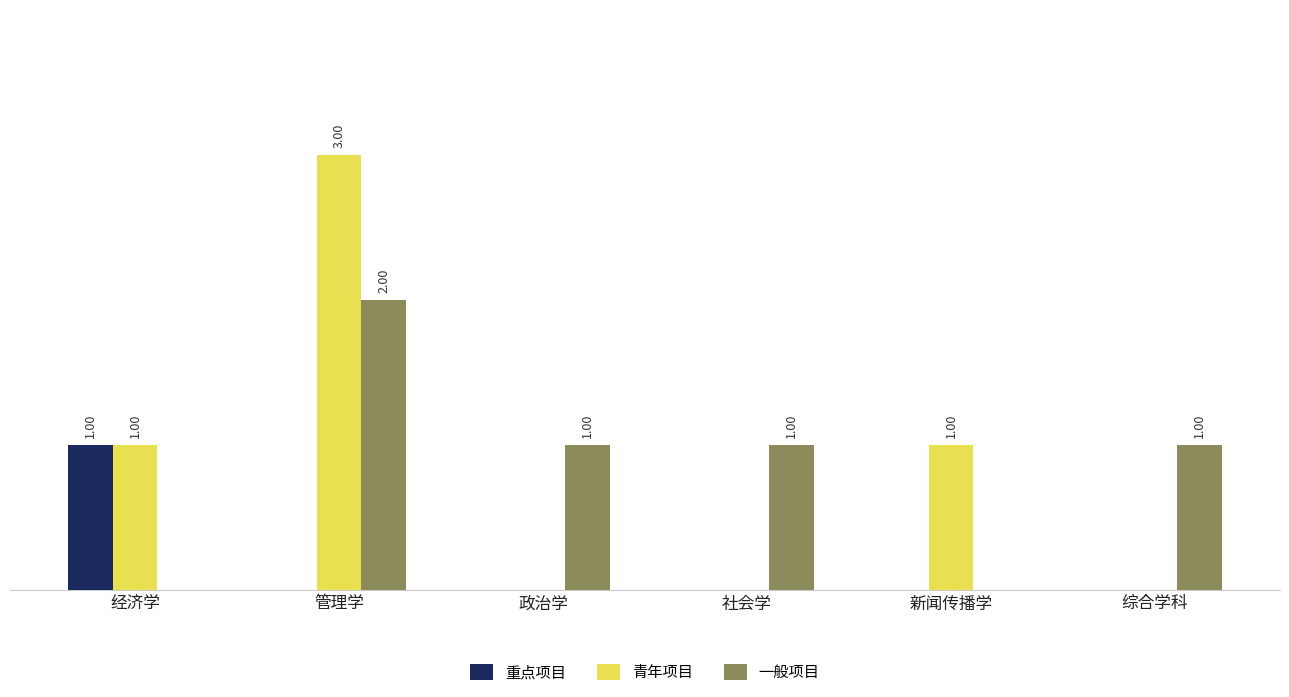

What are all the series names shown in the legend?

重点项目, 青年项目, 一般项目